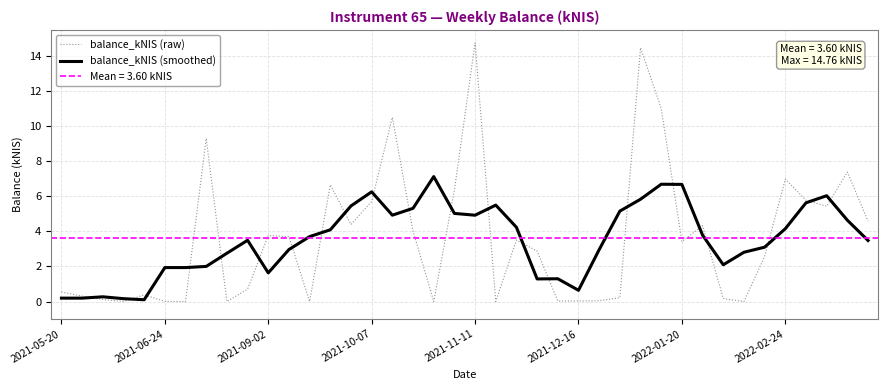

The balance_kNIS (smoothed) series shows 2.1 at 37. True or false?

False